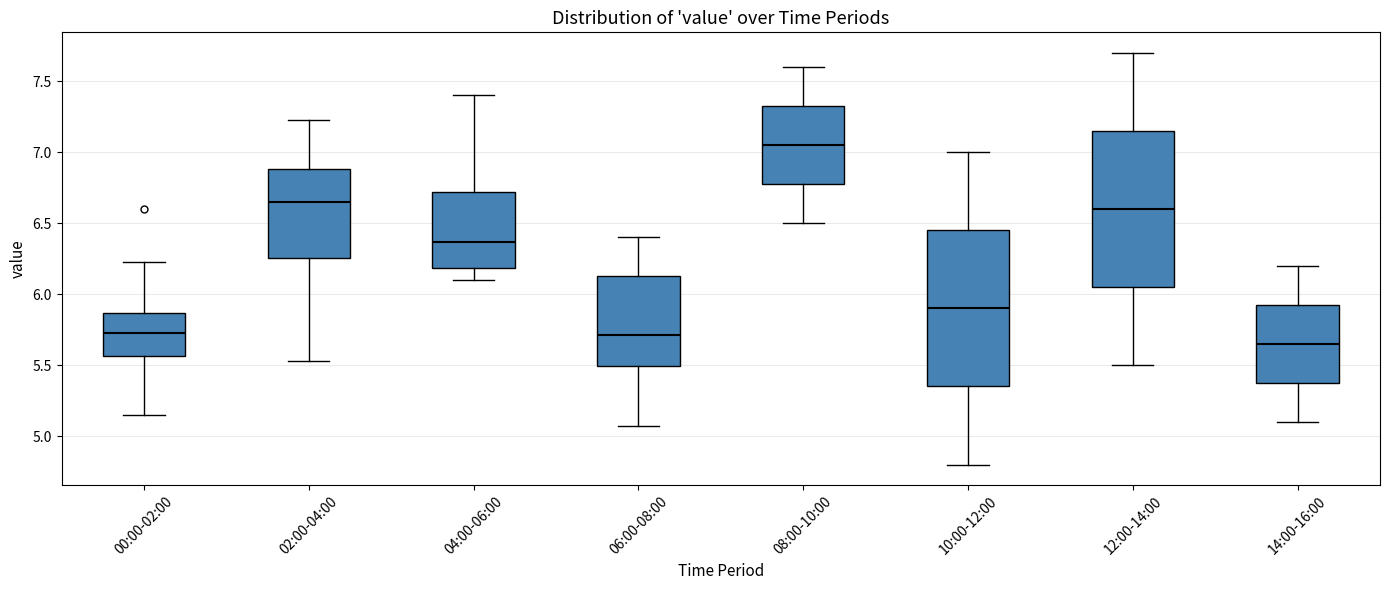

Where does the upper whisker of the box for 04:00-06:00 end on the y-axis? The values are not printed on the chart, so give them approximately, as read against the axis.

7.40